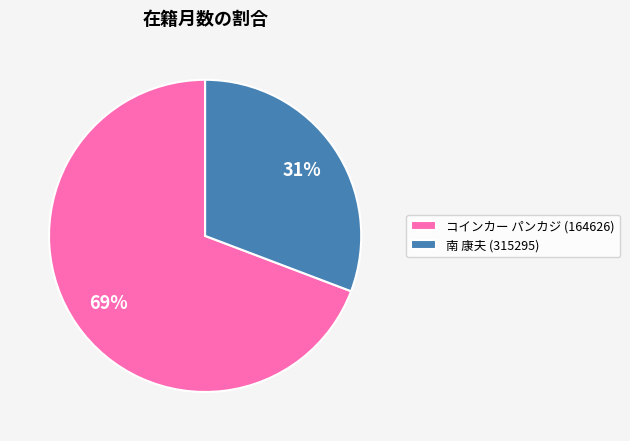

To the nearest percent, what percentage of the pie is 南 康夫 (315295)?

31%